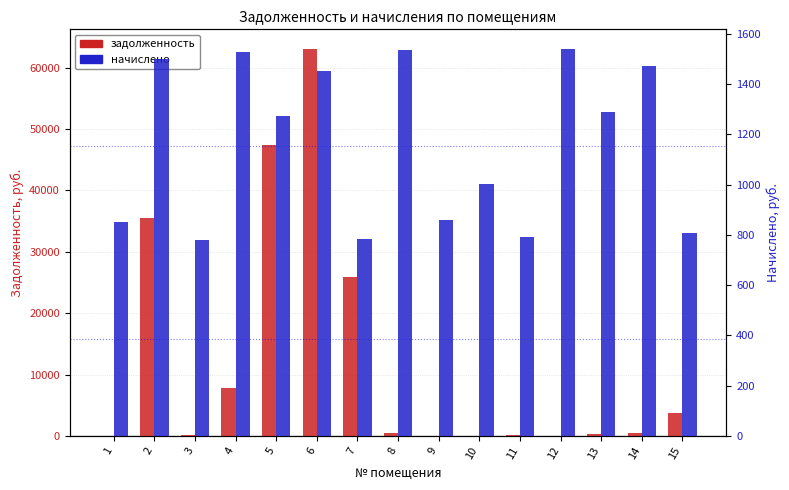

What is the difference between the highest and lowest values at 3?

541.8